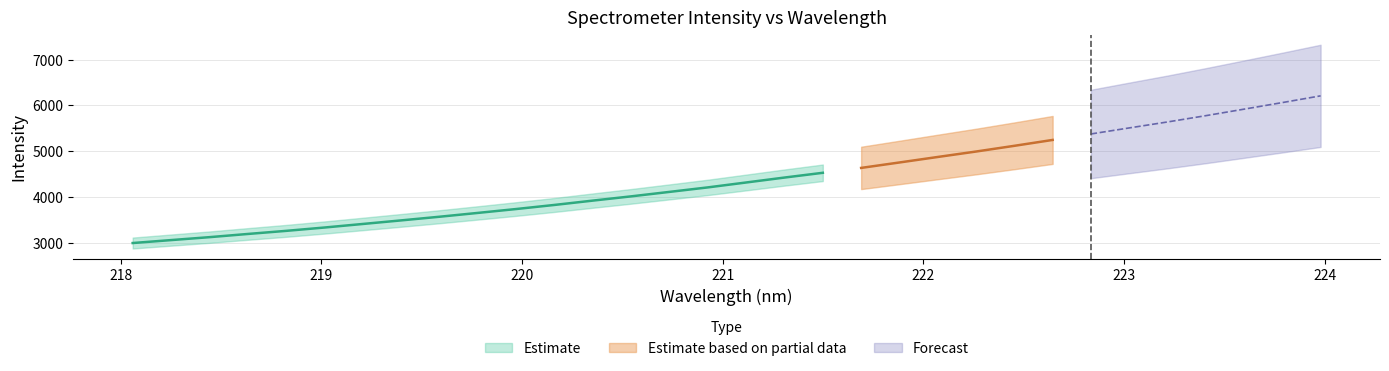

How many data points does each series have?

32